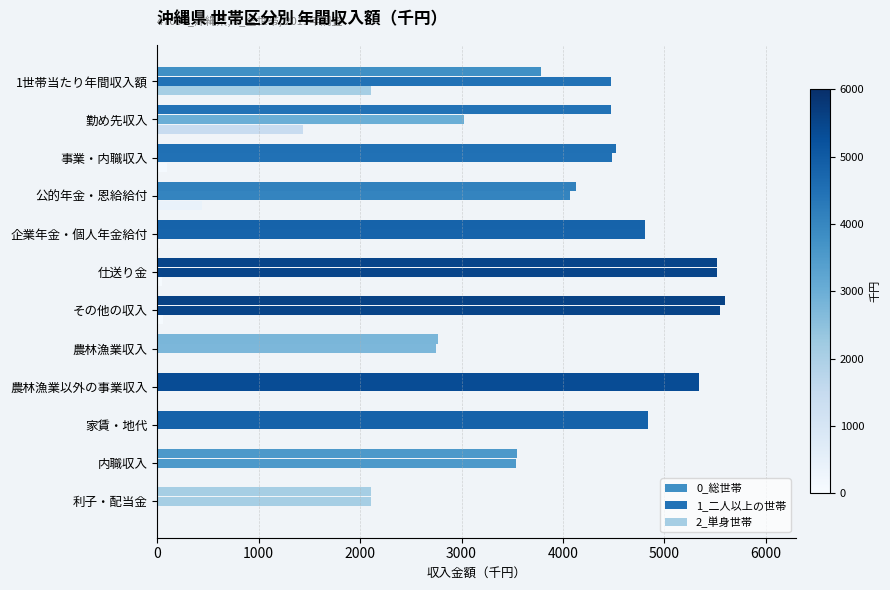

How many distinct data groups are displayed?

3